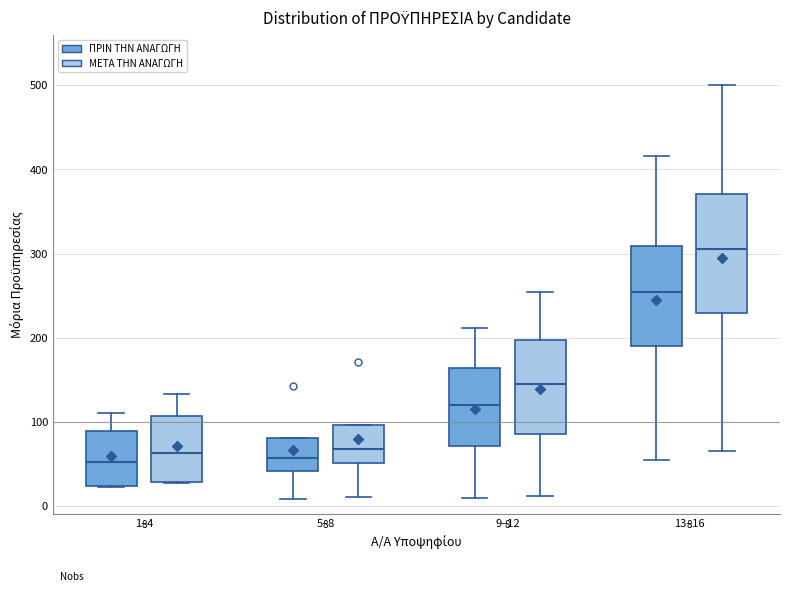

Which box is the tallest, from its lower edge to its upper edge?

13–16 (ΜΕΤΑ ΤΗΝ ΑΝΑΓΩΓΗ)